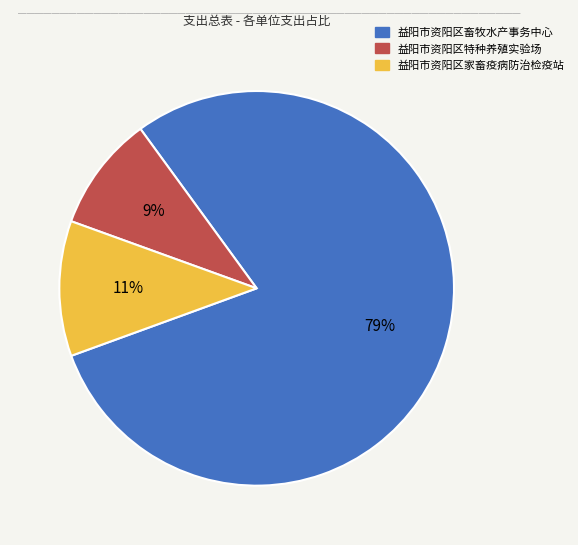

Is 益阳市资阳区畜牧水产事务中心 the majority of the pie?

Yes